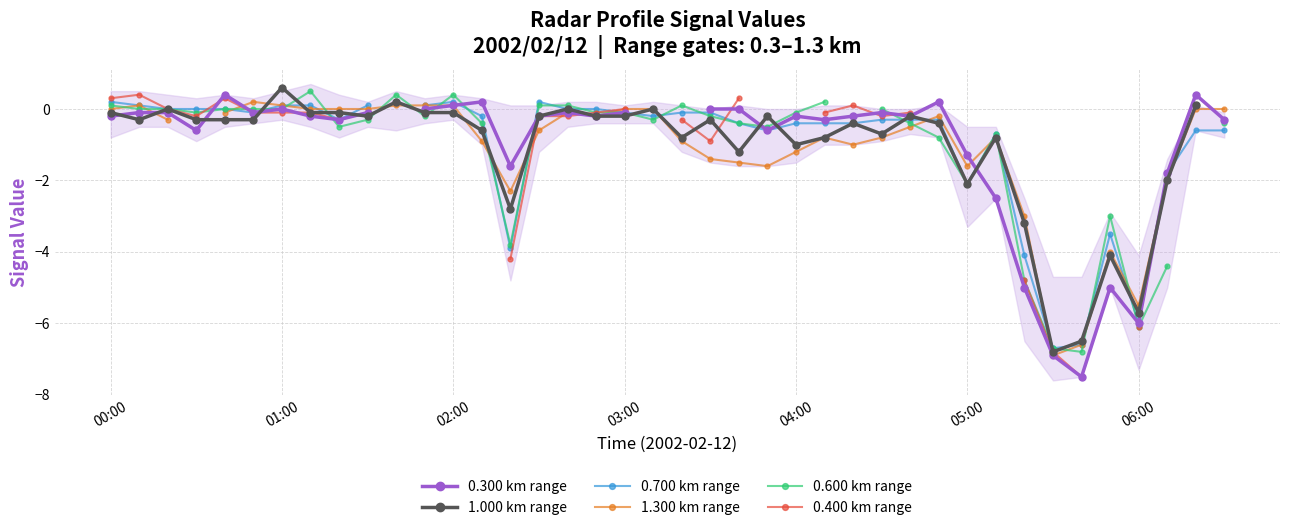

The 0.300 km range series shows -5.0 at 32. True or false?

True